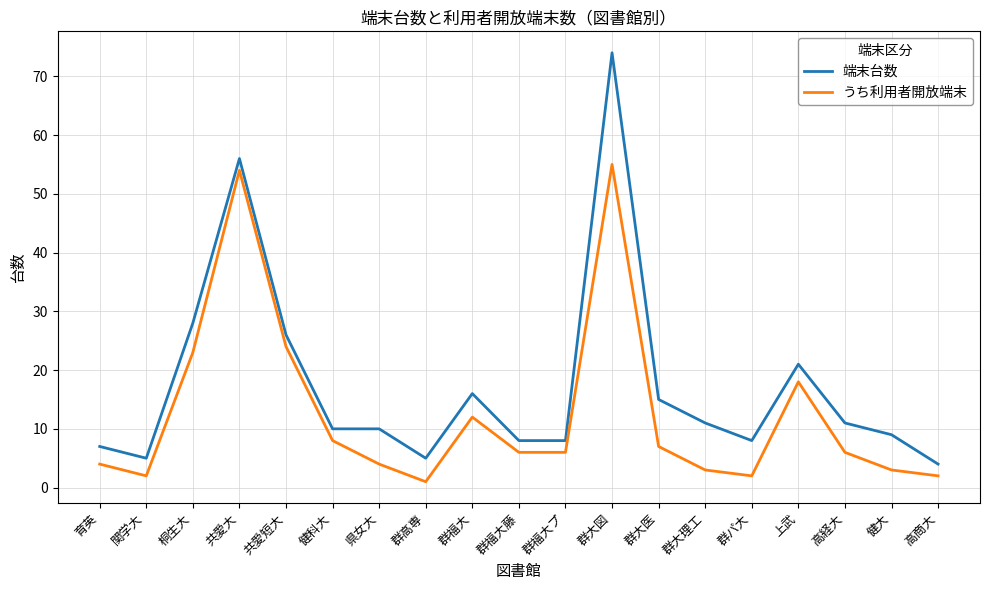

Is the value of うち利用者開放端末 at 共愛短大 greater than the value of 端末台数 at 健科大?

Yes